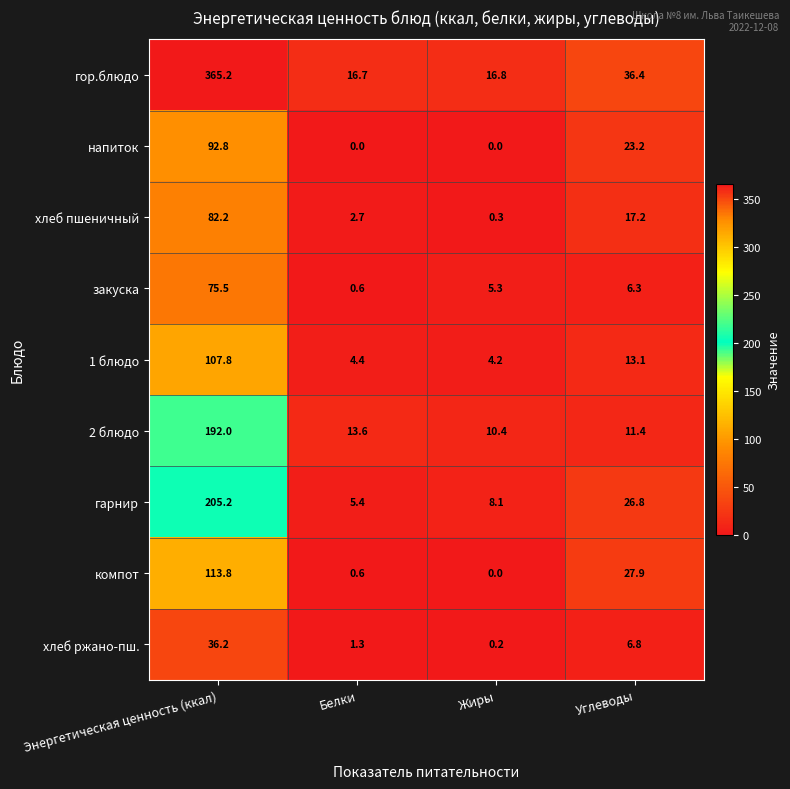

List the series in order of their peak value, lowest first.

хлеб ржано-пш., закуска, хлеб пшеничный, напиток, 1 блюдо, компот, 2 блюдо, гарнир, гор.блюдо